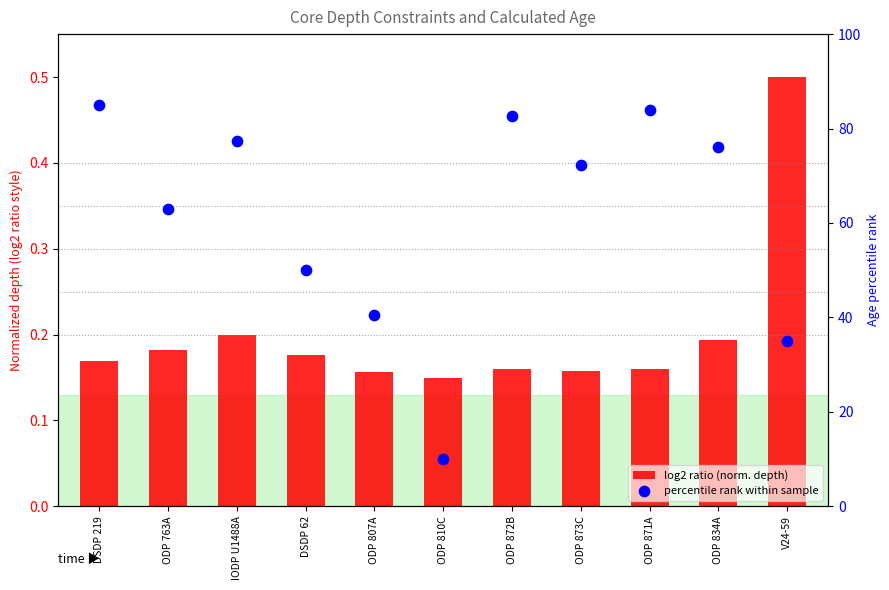

Which series has the largest total across all categories?

percentile rank within sample